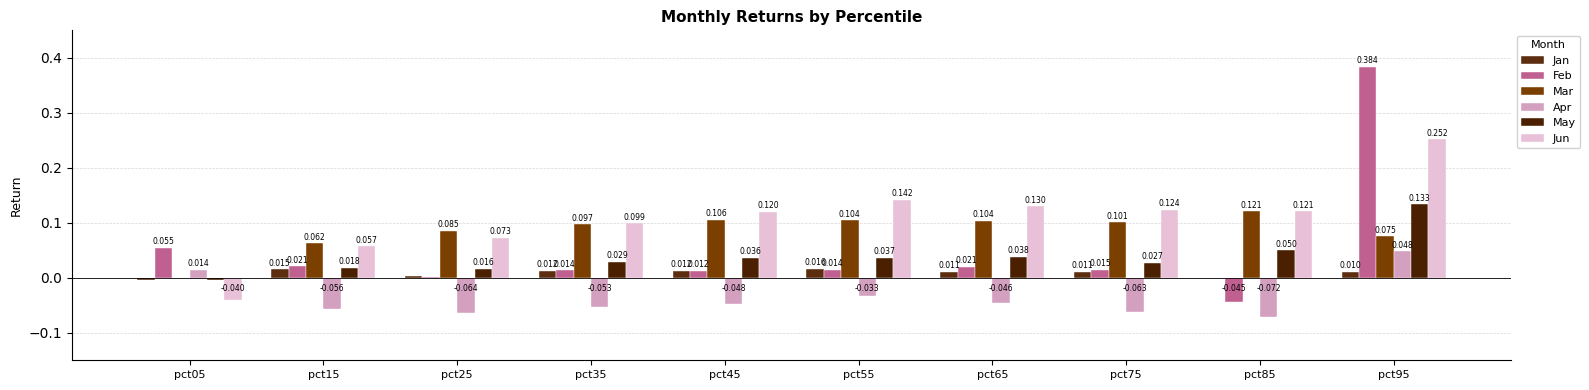

Reading left to right, extract all data points from this chart.

Jan: -0.0	0.0	0.0	0.0	0.0	0.0	0.0	0.0	0.0	0.0
Feb: 0.1	0.0	0.0	0.0	0.0	0.0	0.0	0.0	-0.0	0.4
Mar: 0.0	0.1	0.1	0.1	0.1	0.1	0.1	0.1	0.1	0.1
Apr: 0.0	-0.1	-0.1	-0.1	-0.0	-0.0	-0.0	-0.1	-0.1	0.0
May: -0.0	0.0	0.0	0.0	0.0	0.0	0.0	0.0	0.0	0.1
Jun: -0.0	0.1	0.1	0.1	0.1	0.1	0.1	0.1	0.1	0.3